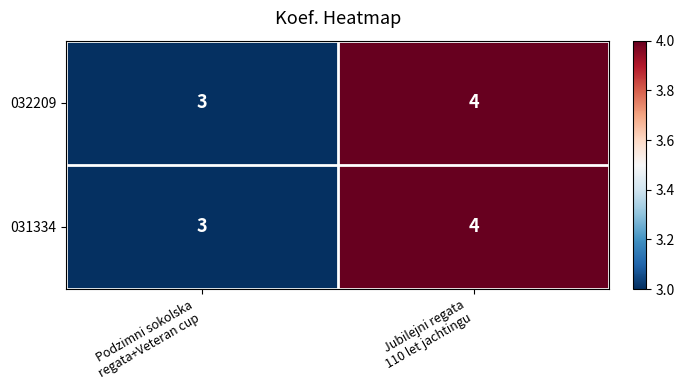

What is the maximum value shown in the chart?

4